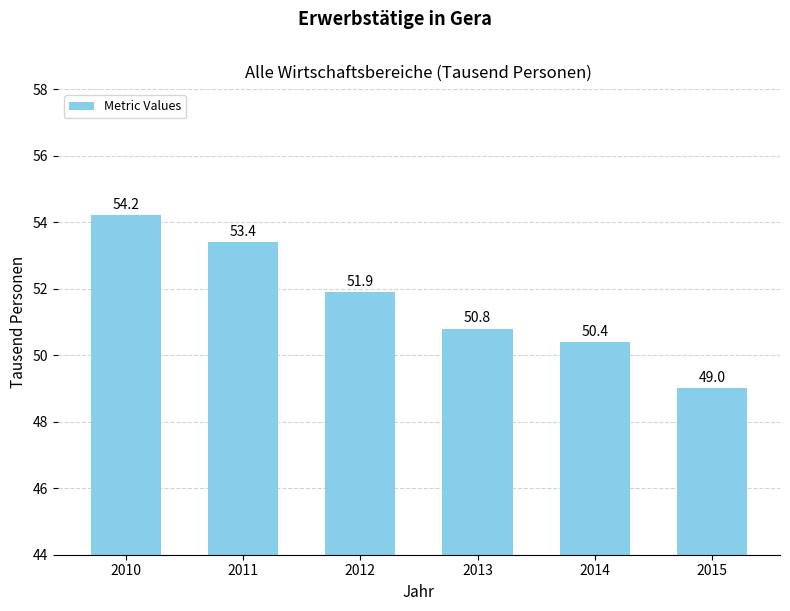

Which has a higher value, 2011 or 2012?

2011